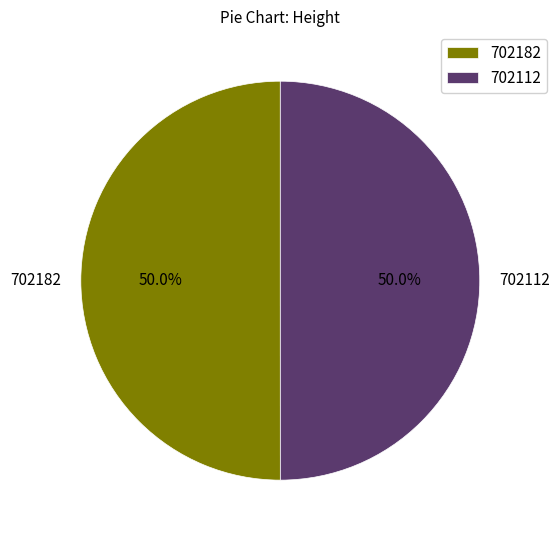

What is the ratio of the value at 702112 to the value at 702182?

1.0